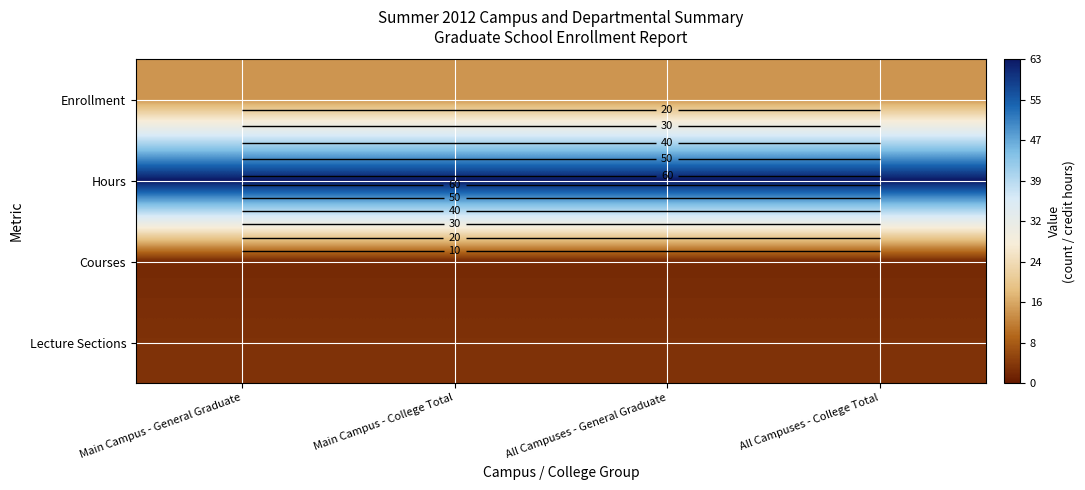

Between Main Campus - General Graduate and All Campuses - College Total, which is larger?

Main Campus - General Graduate